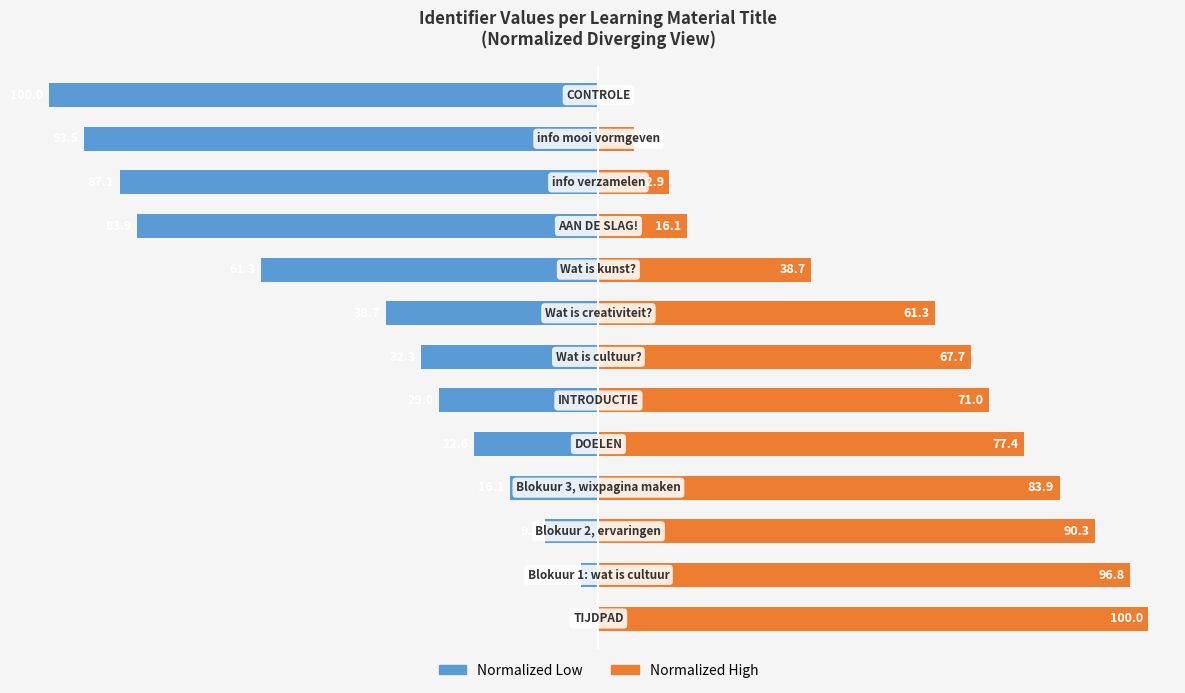

Count the number of data series in this chart.

2